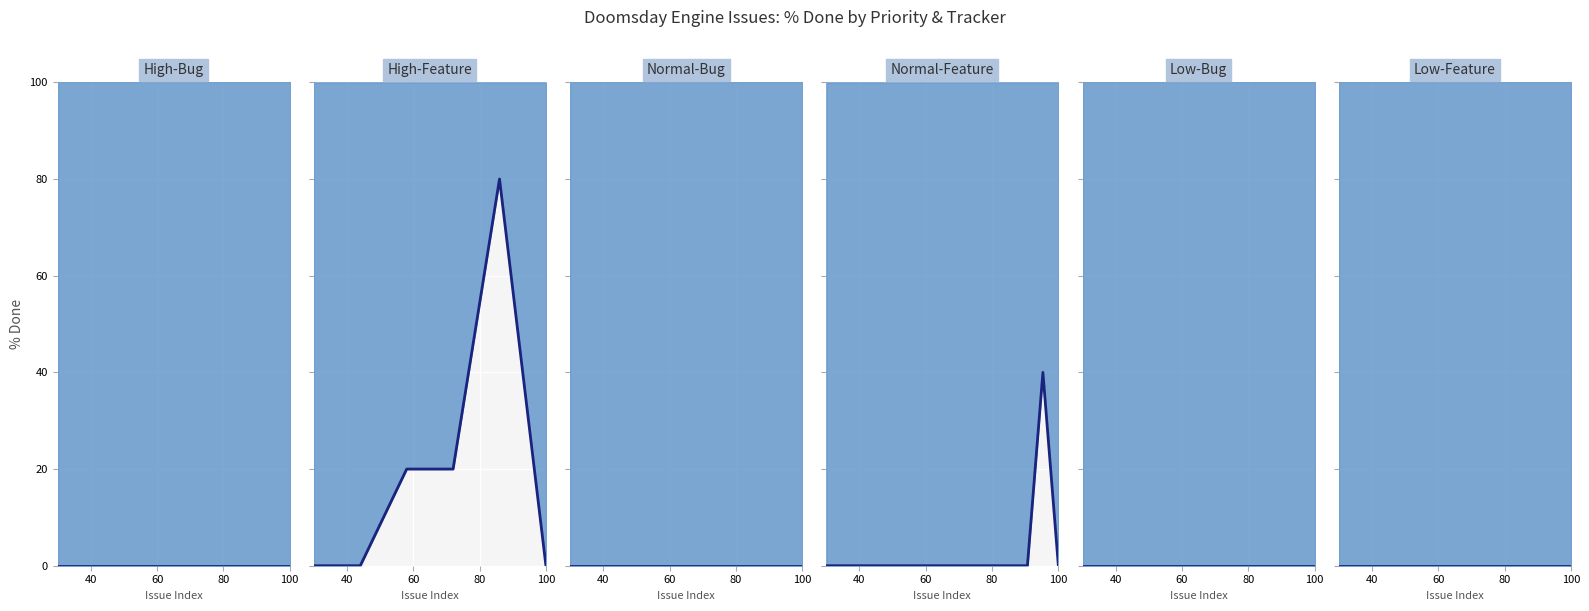

What is the spread (max minus min) of values at 5?

80